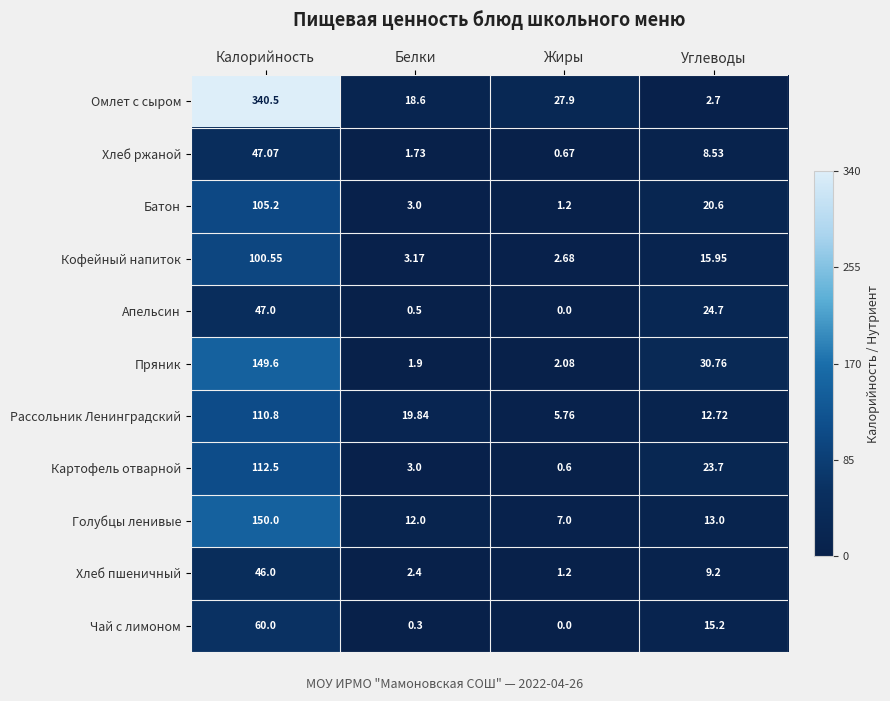

Which category has the highest value in the Батон series?

Калорийность